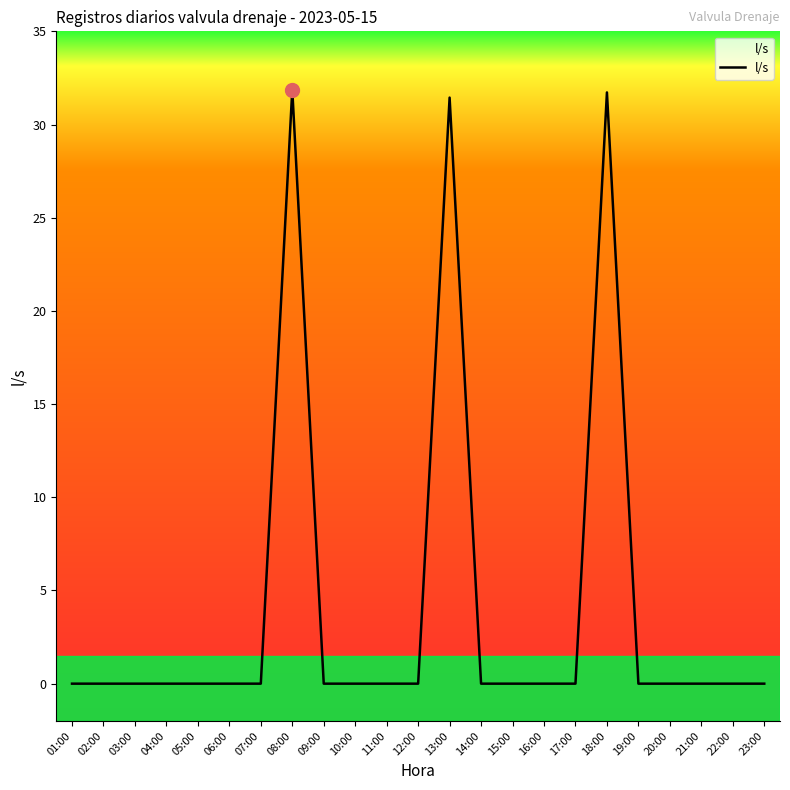

What is the difference between the maximum and minimum values?

31.9